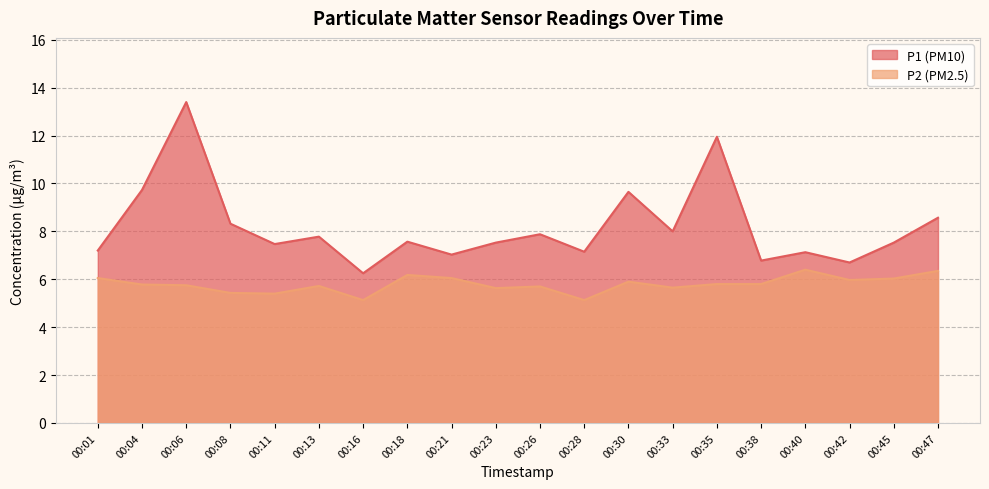

Rank the series by their average value, from lowest to highest.

P2, P1